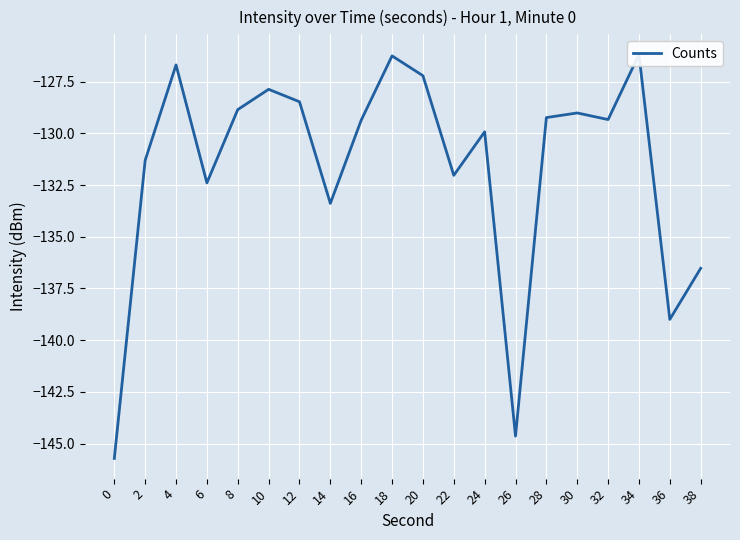

What is the greatest value displayed?

-126.2